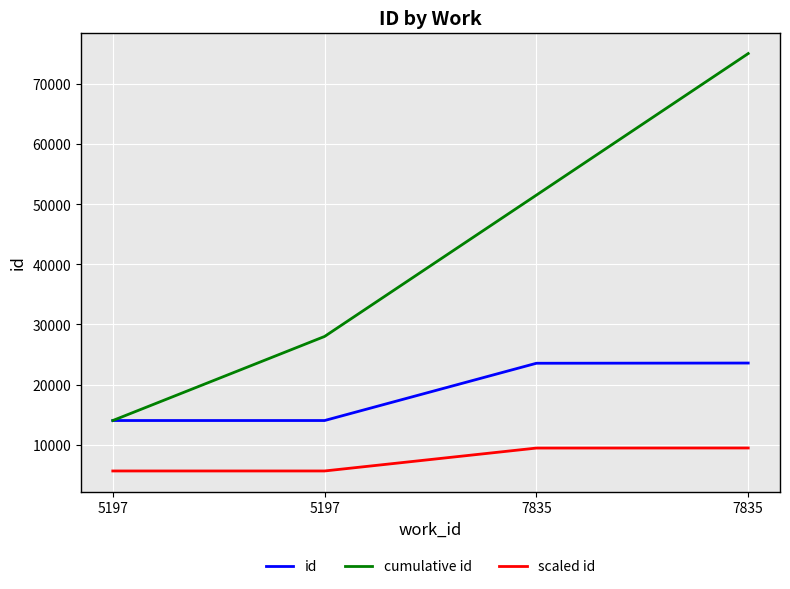

Which series has the largest total across all categories?

cumulative id